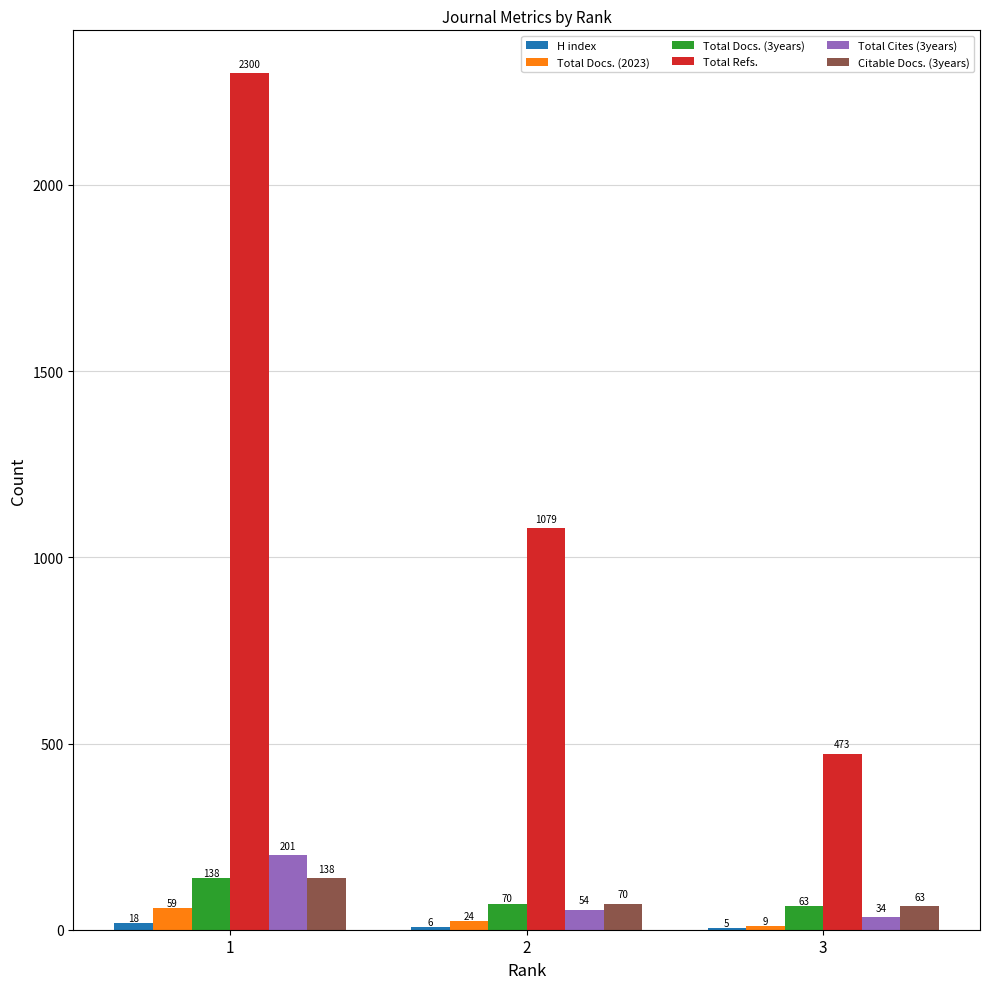

Is the value of Total Docs. (2023) at 3 greater than the value of Total Cites (3years) at 1?

No